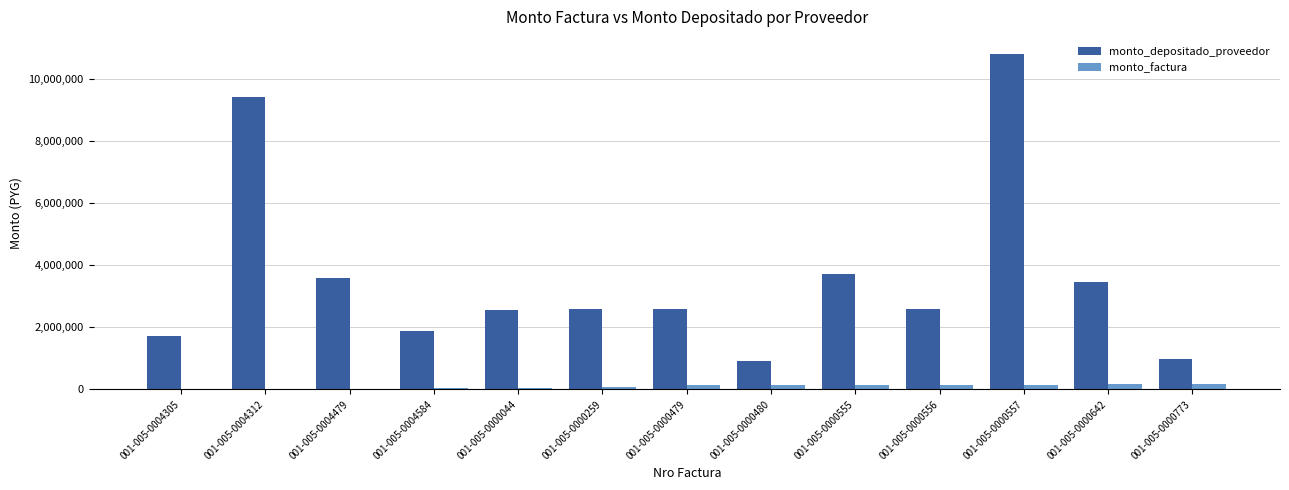

Which series has the largest total across all categories?

monto_depositado_proveedor